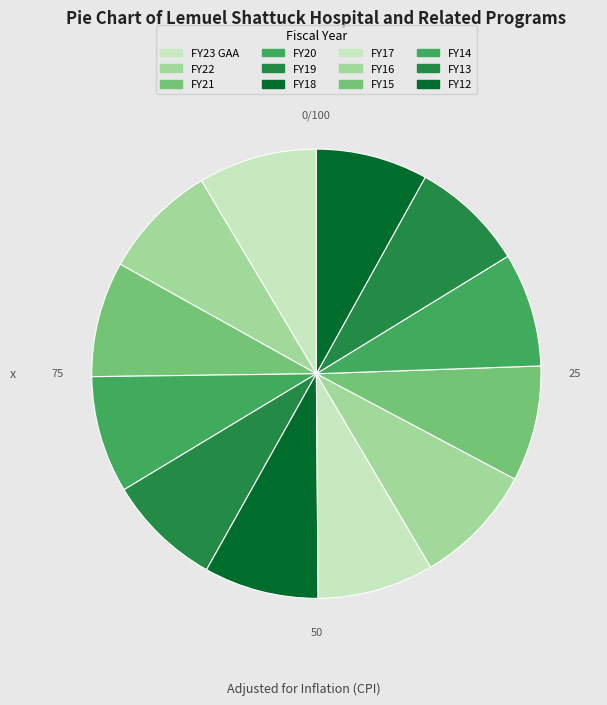

Is it true that FY22 is 16% of the pie?

False